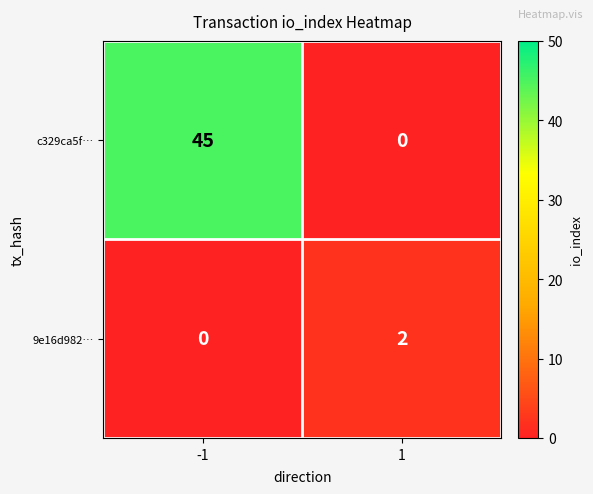

List the labels in order of c329ca5f… value, largest first.

-1, 1